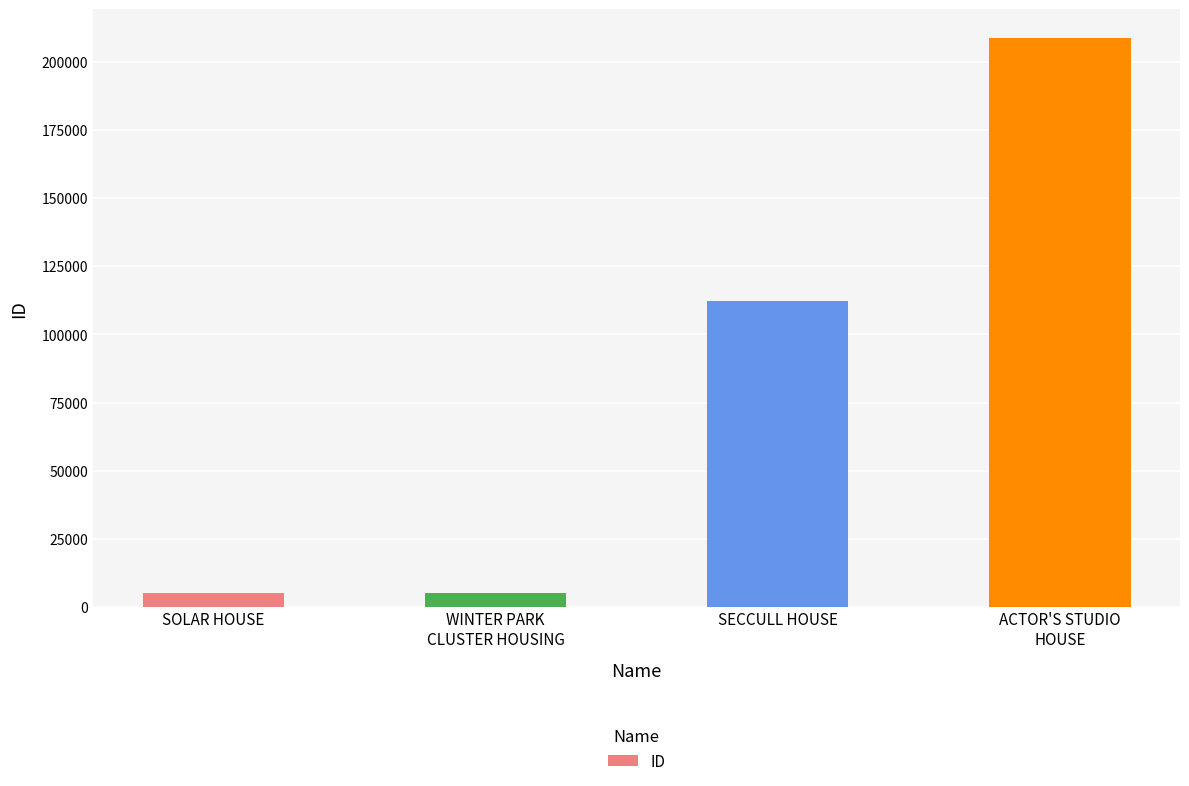

Which has a higher value, SECCULL HOUSE or ACTOR'S STUDIO
HOUSE?

ACTOR'S STUDIO
HOUSE